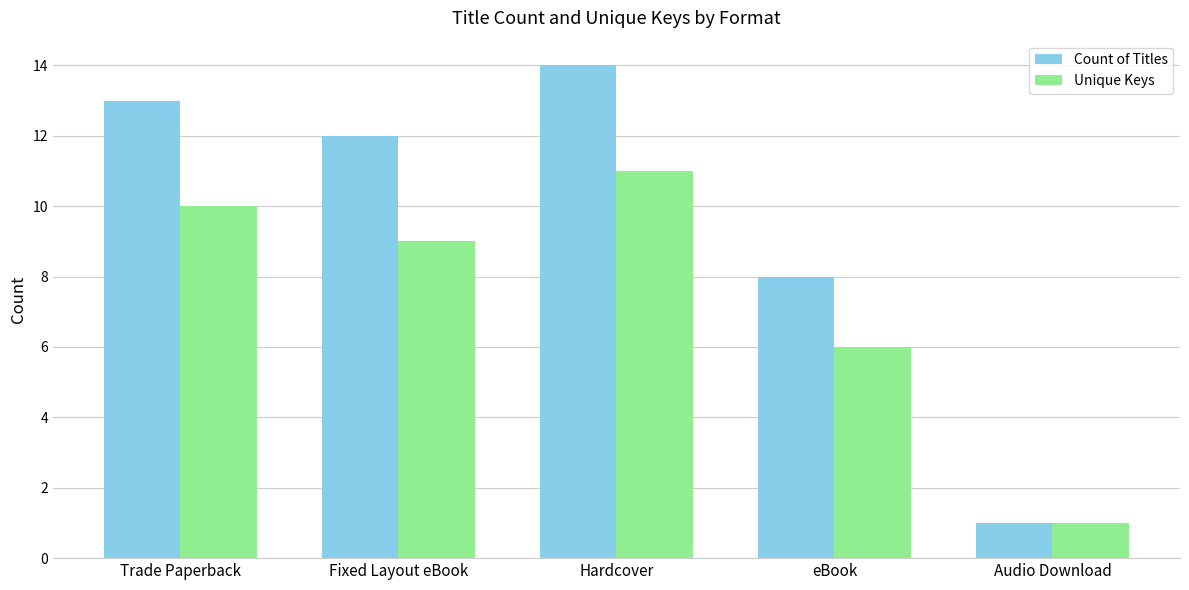

Rank the series at Trade Paperback from lowest to highest value.

Unique Keys, Count of Titles